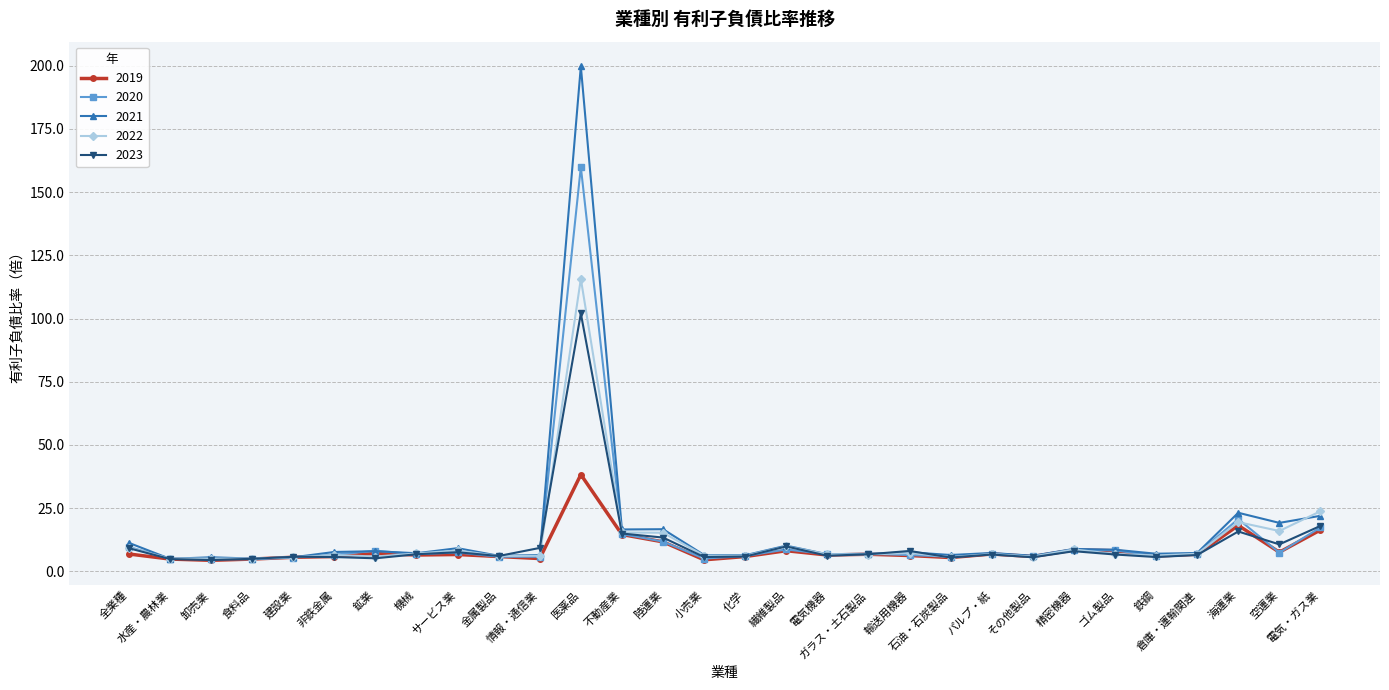

True or false: 2021 has more than 2 interior local peaks.

True